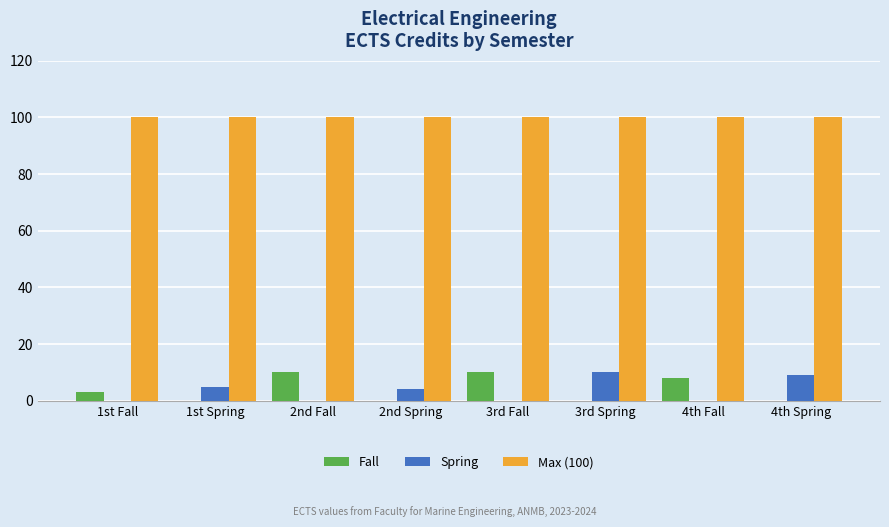

What is the sum of all Spring values?

28